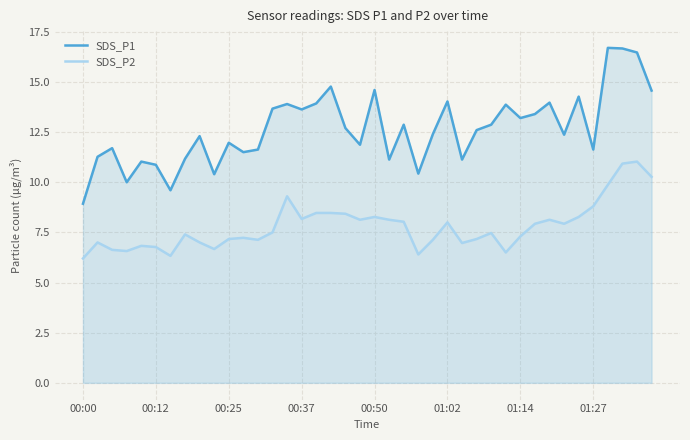

Rank the series by their average value, from highest to lowest.

SDS_P1, SDS_P2